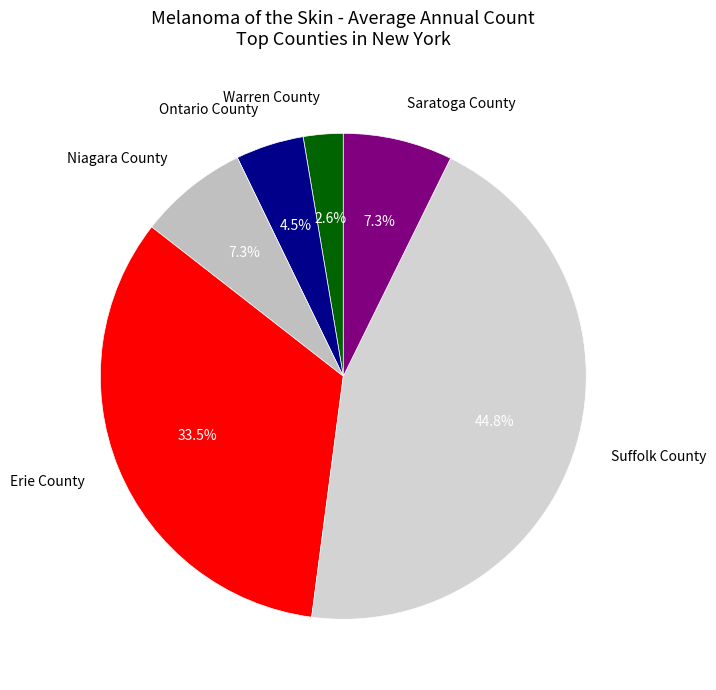

To the nearest percent, what is the difference between the Warren County and Erie County slice percentages?

31%